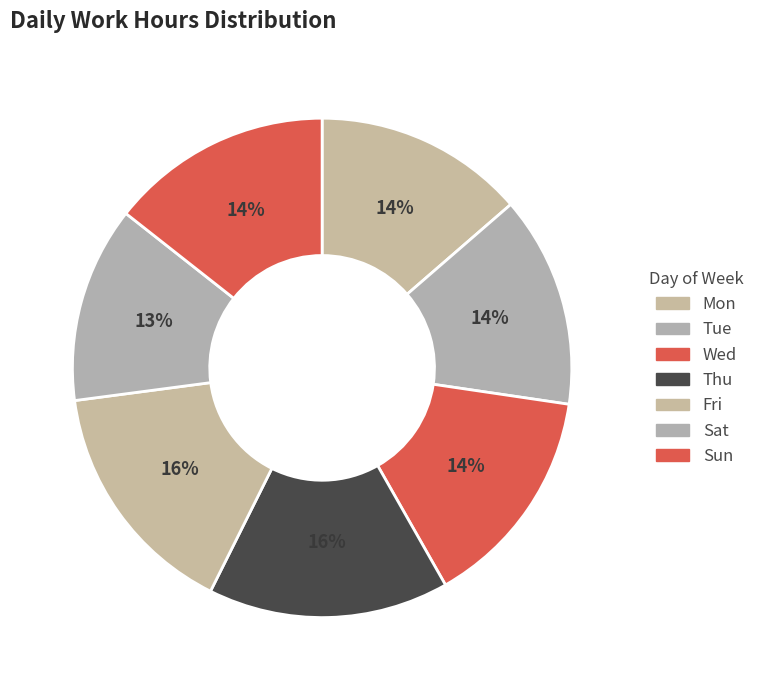

What is the ratio of the value at Tue to the value at Sat?

1.1